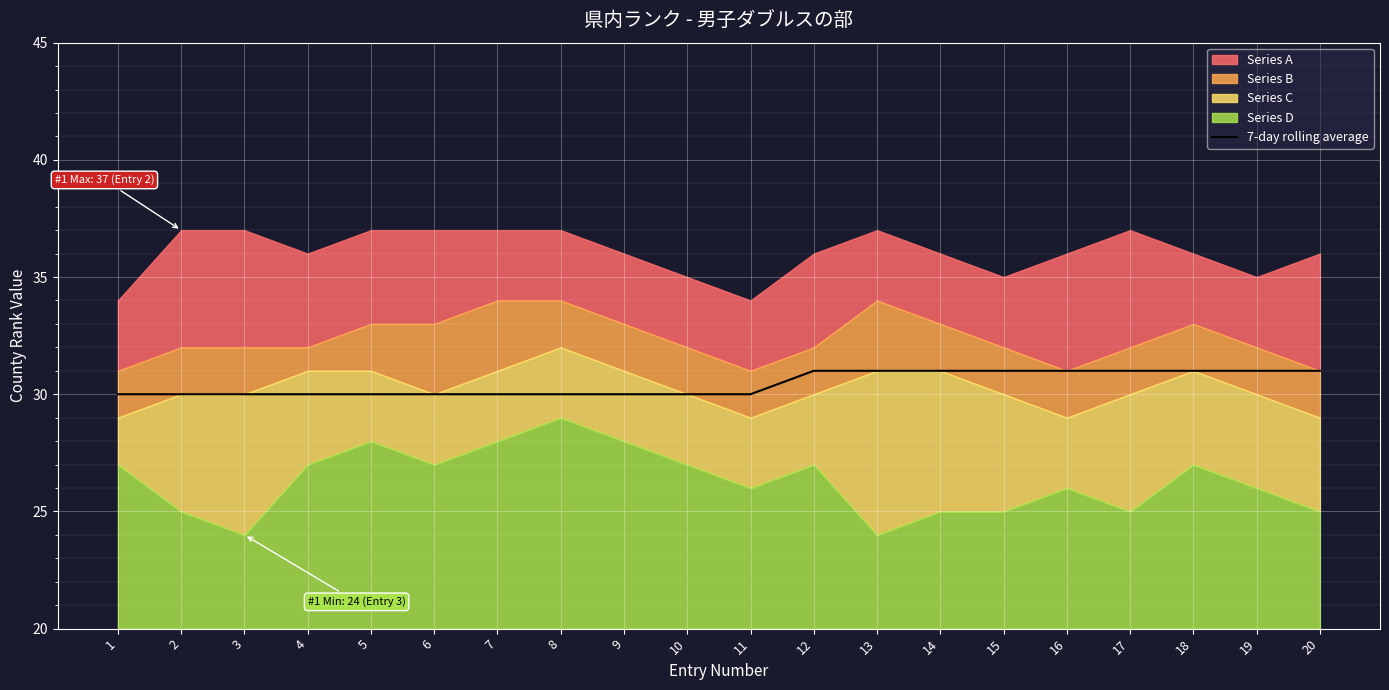

What is the highest value of the 7-day rolling average series?

31